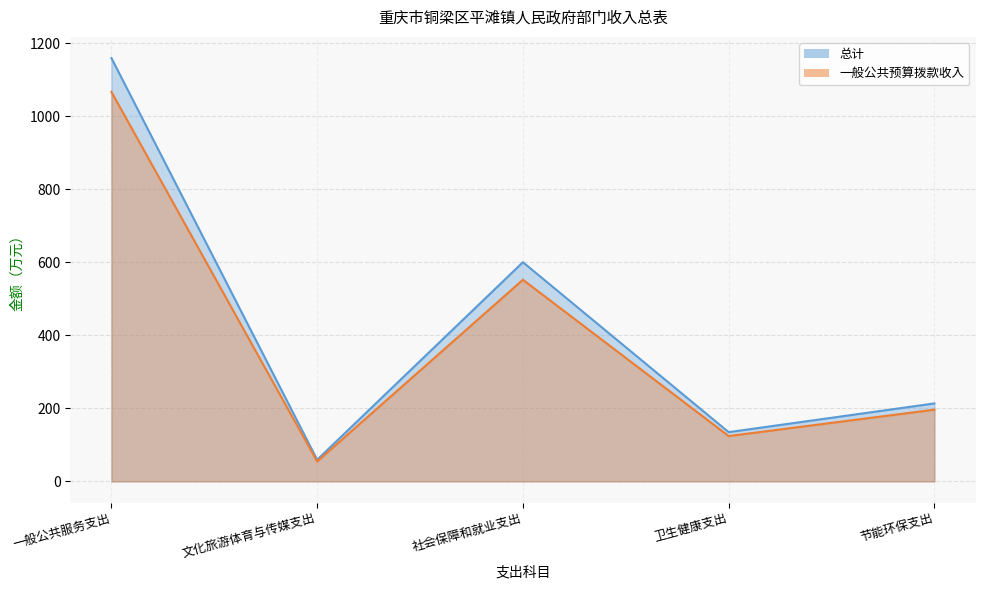

At which category is the sum across all series the highest?

一般公共服务支出